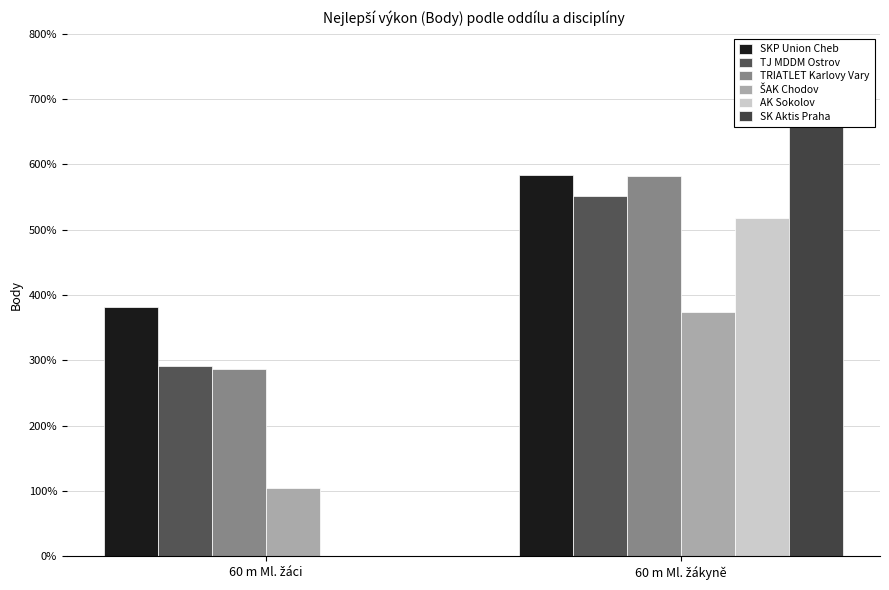

What position from the right is 60 m Ml. žáci?

2